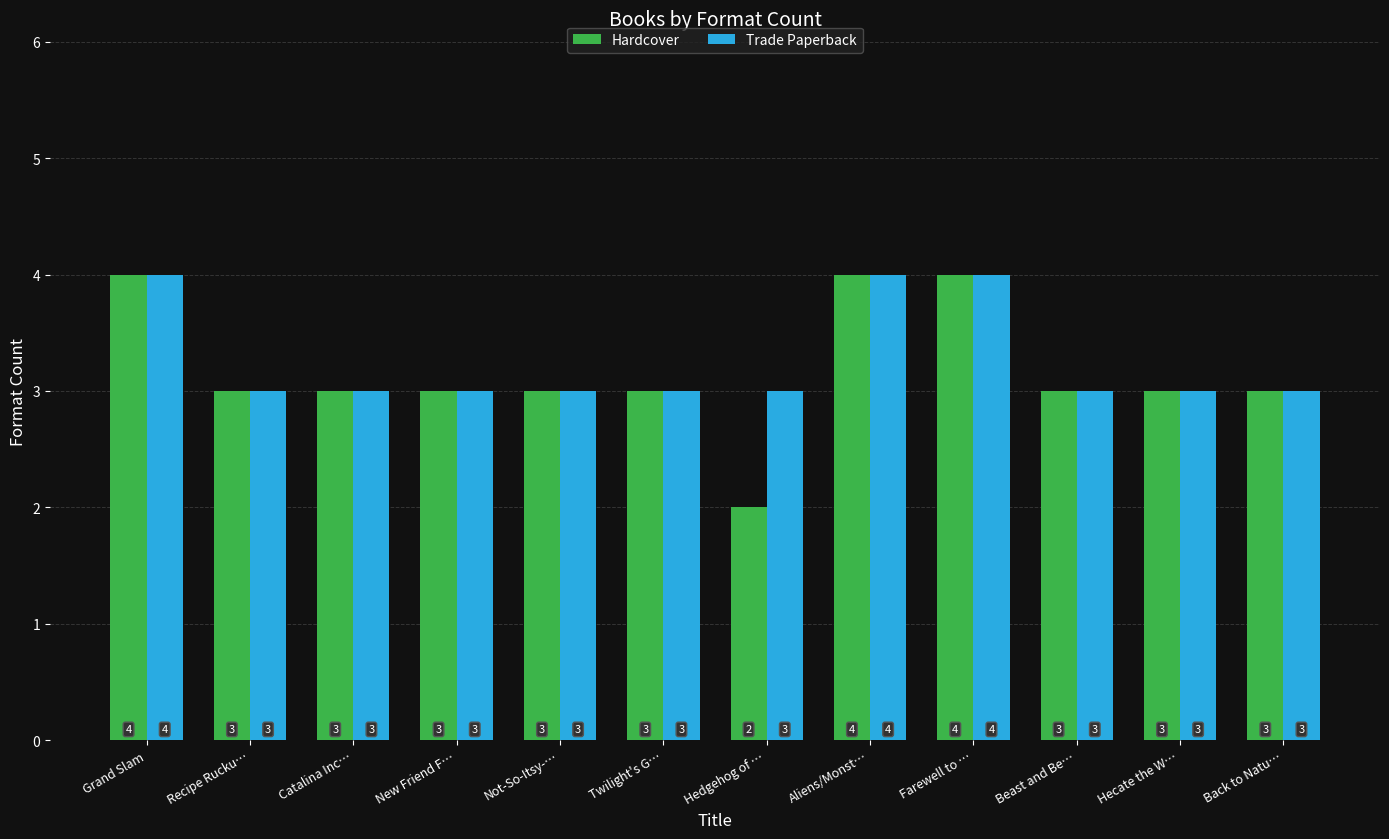

Reading left to right, list all the values displayed in this chart.

Hardcover: 4	3	3	3	3	3	2	4	4	3	3	3
Trade Paperback: 4	3	3	3	3	3	3	4	4	3	3	3